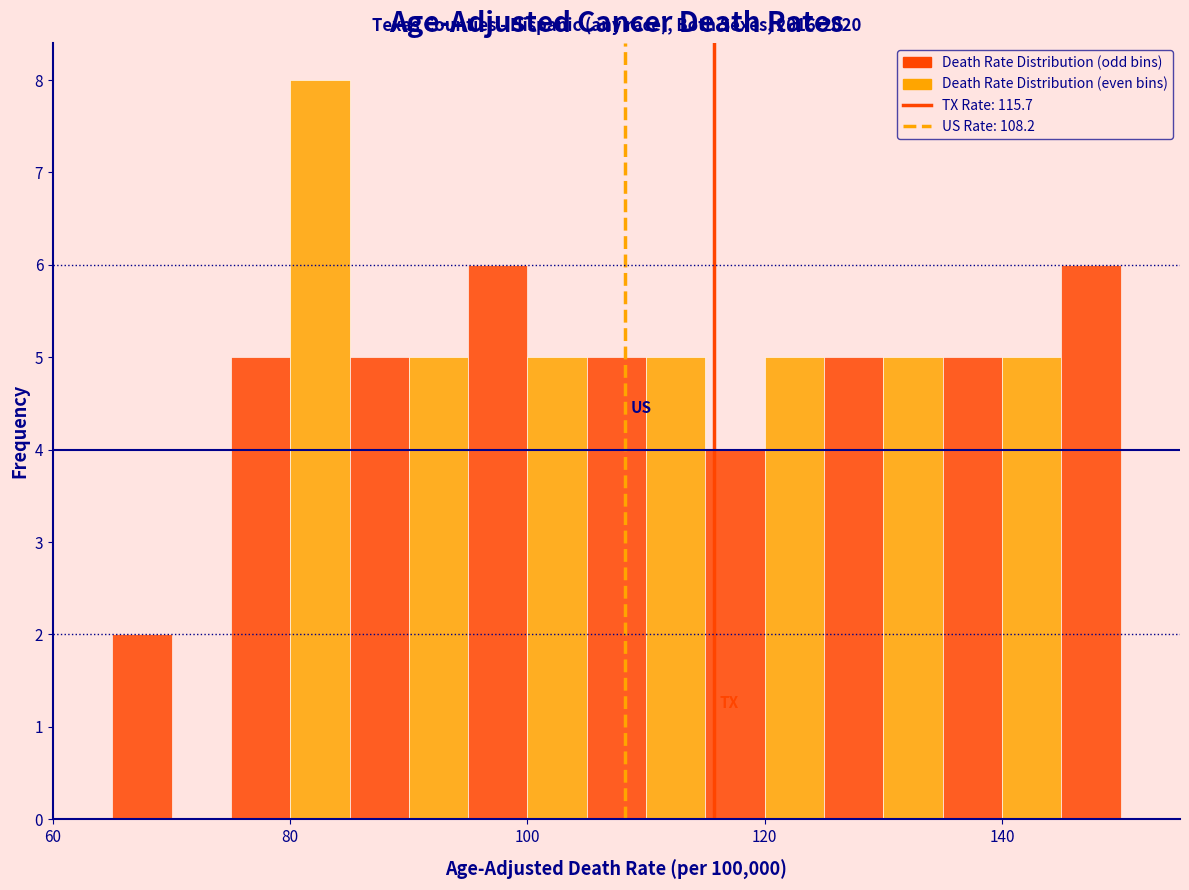

Read against the x-axis, roughly where is the centre of the tallest bar?

82